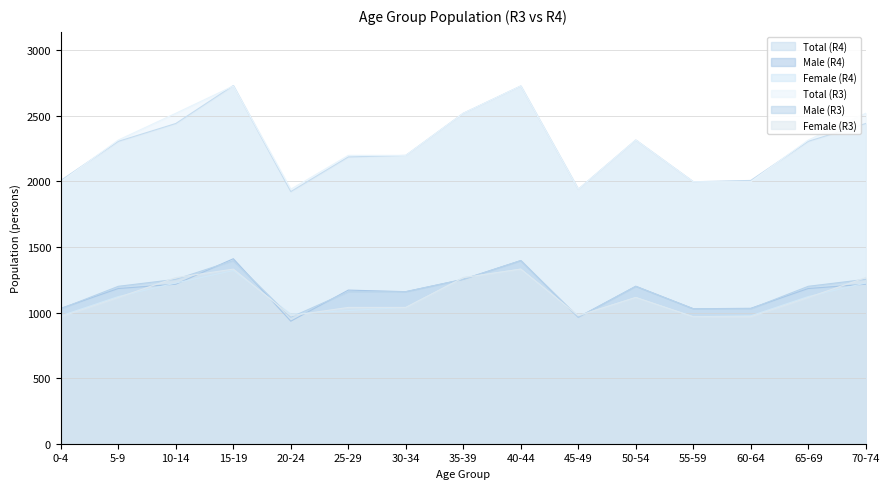

Is the value of Female (R4) at 35-39 greater than the value of Male (R3) at 20-24?

Yes